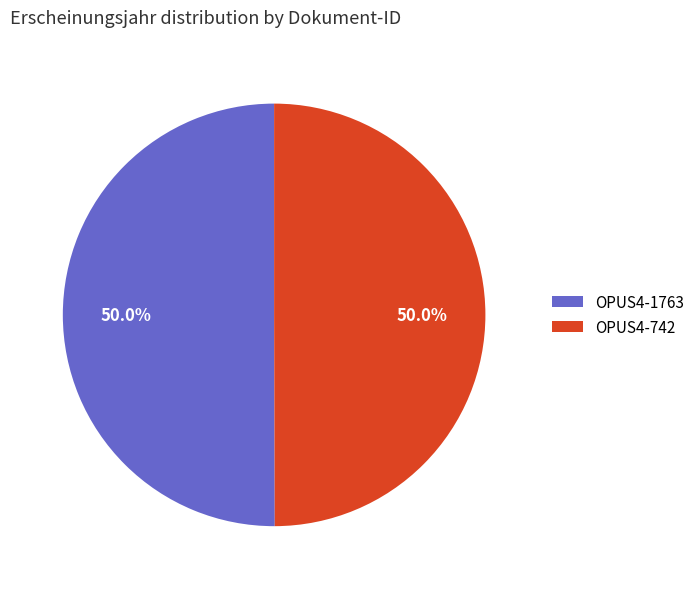

What percentage do OPUS4-742 and OPUS4-1763 together represent?

100.0%